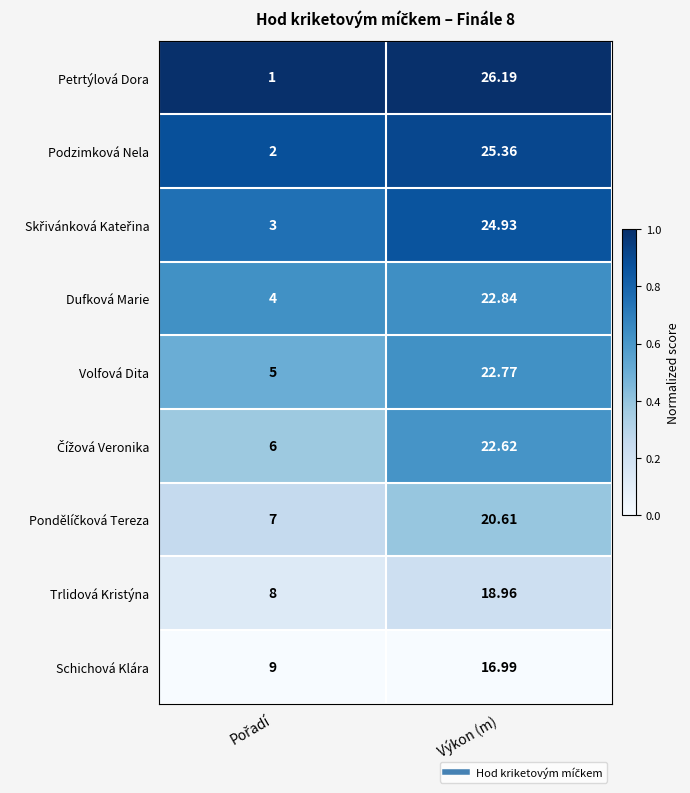

Where does the Schichová Klára series first go above 16?

Výkon (m)